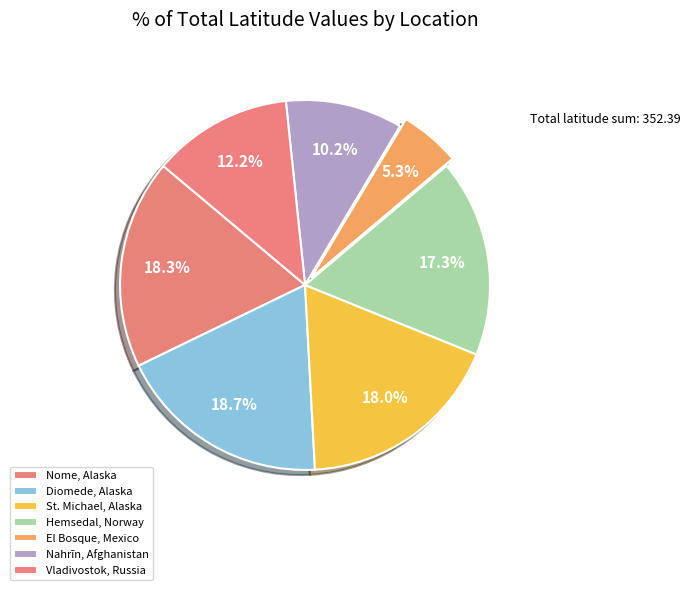

How many segments does this pie chart have?

7